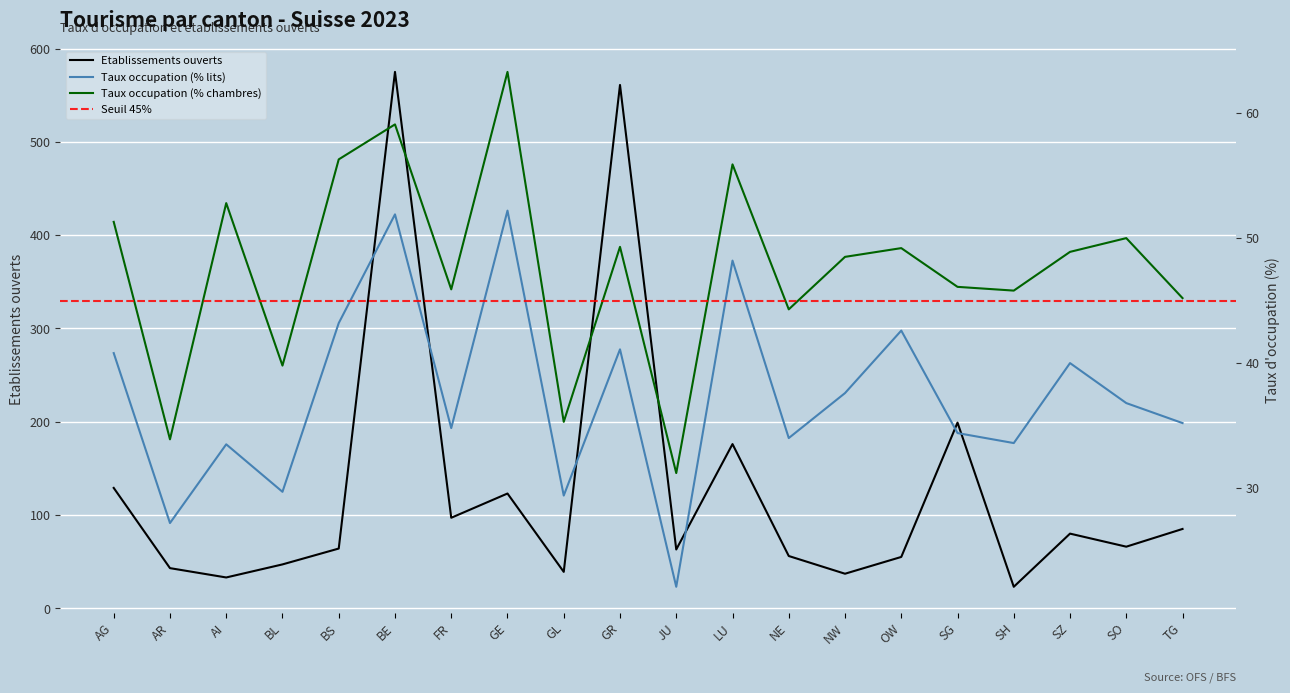

Is the value of Etablissements ouverts at BL greater than the value of Taux occupation (% lits) at AG?

Yes